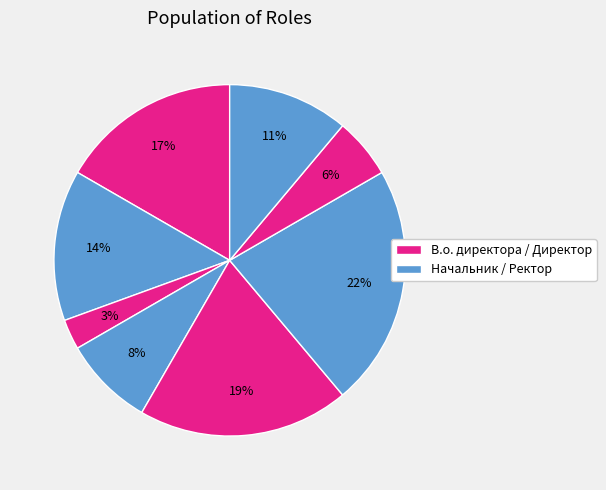

How many segments does this pie chart have?

8